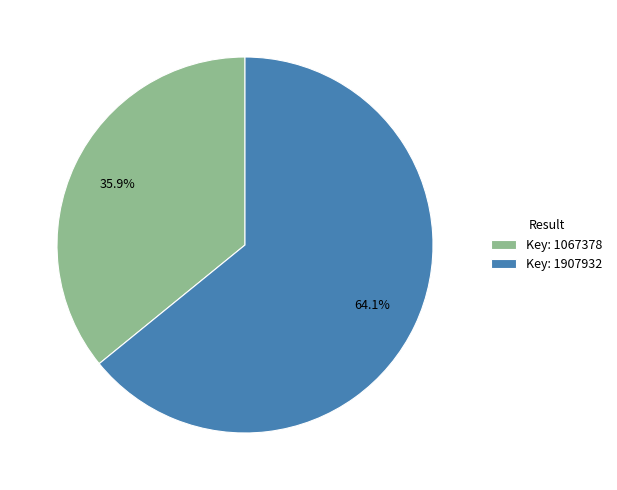

What portion of the pie excludes Key: 1907932?

35.9%